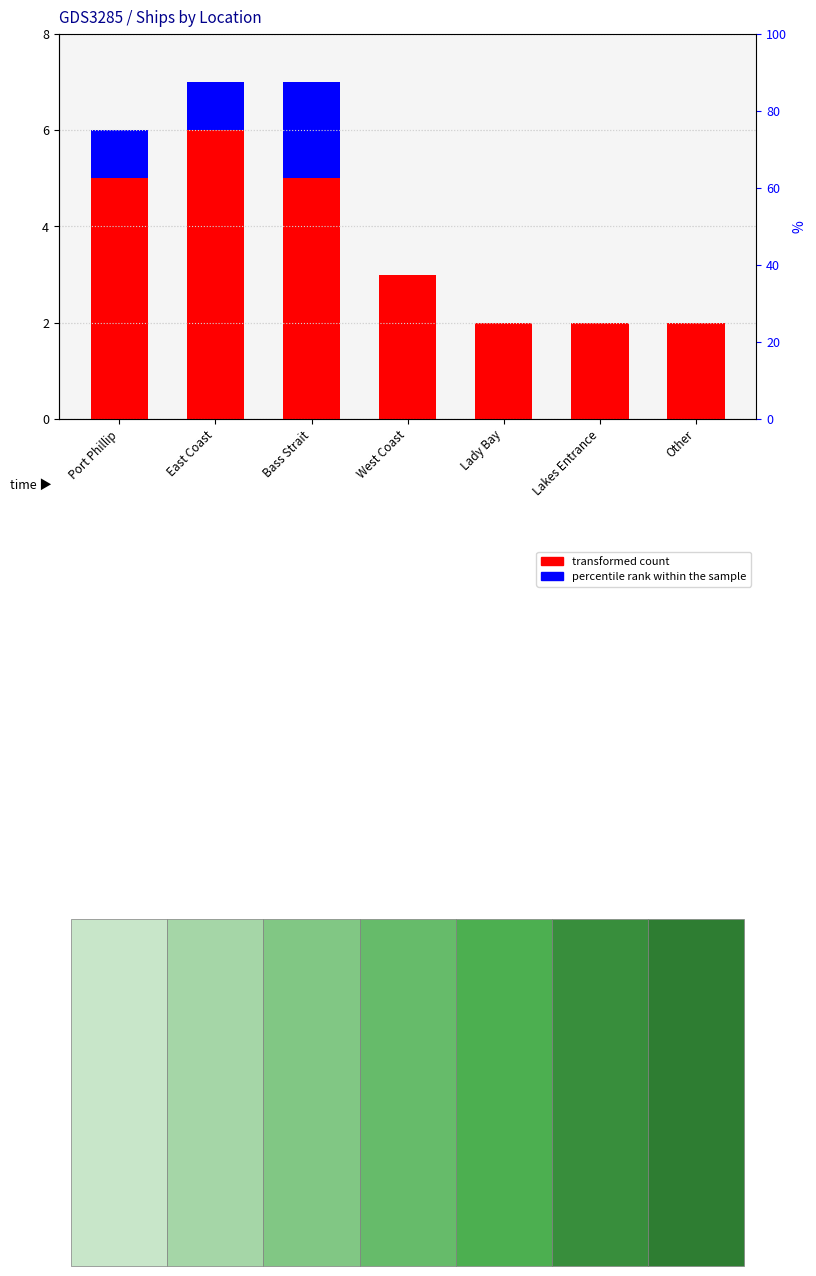

Which series has the largest total across all categories?

transformed count